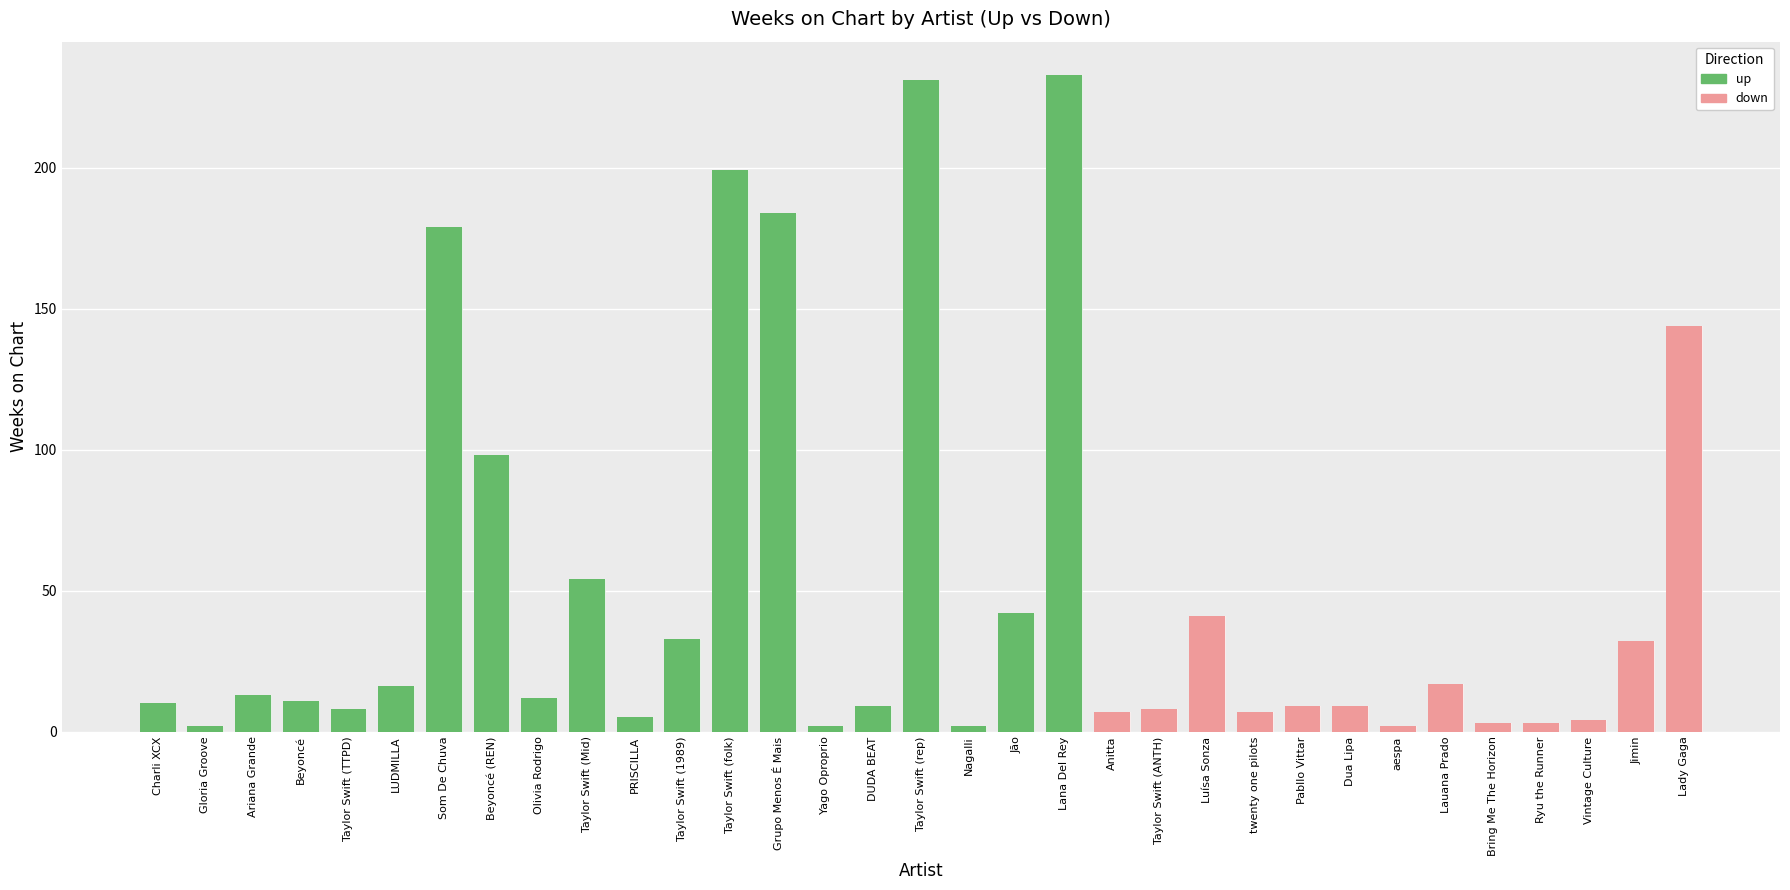

The chart shows a value of 385 at Lana Del Rey. True or false?

False